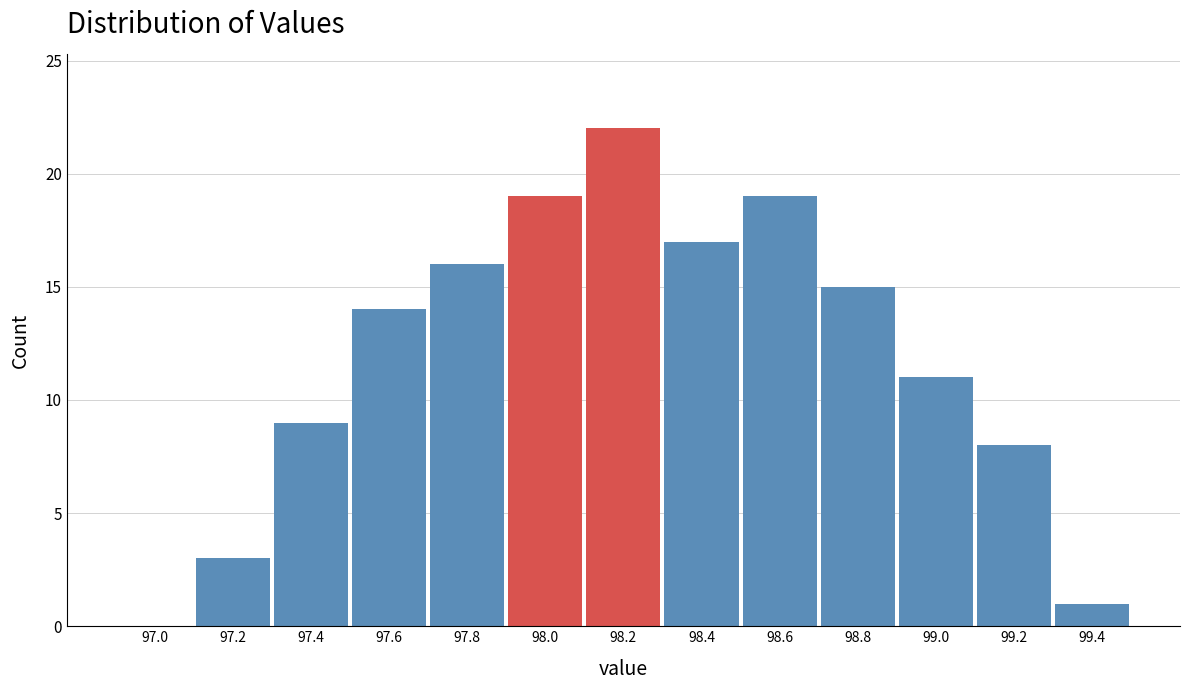

Reading left to right, list all the values displayed in this chart.

97.0=0	97.2=3	97.4=9	97.6=14	97.8=16	98.0=19	98.2=22	98.4=17	98.6=19	98.8=15	99.0=11	99.2=8	99.4=1